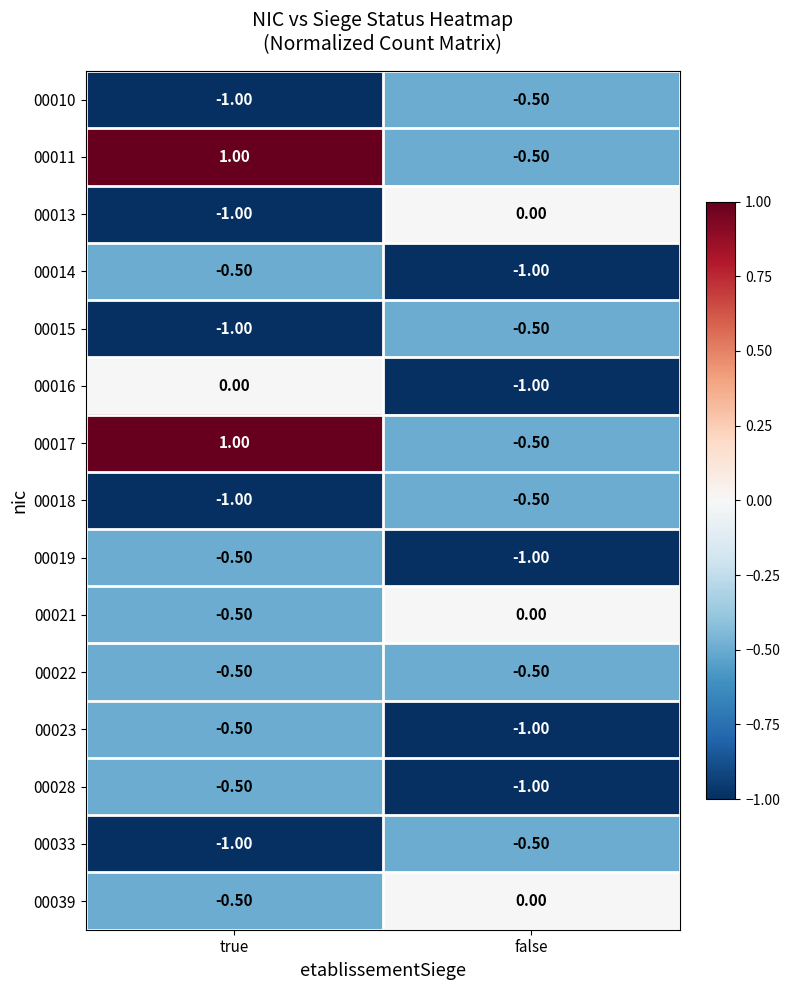

List the labels in order of 00010 value, largest first.

false, true